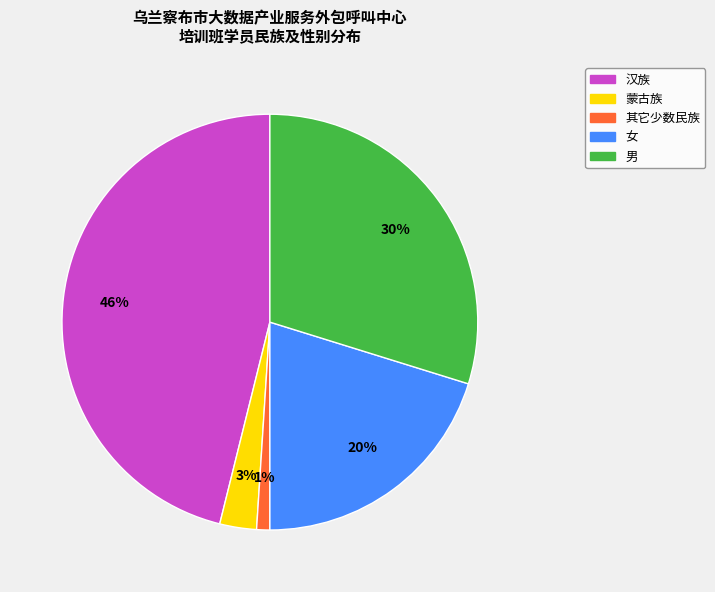

Is there a majority slice in this chart?

No